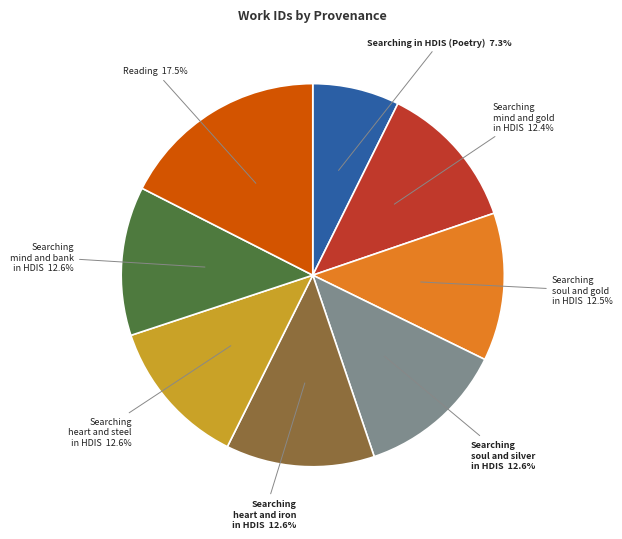

Does Searching heart and iron in HDIS account for over 50% of the chart?

No